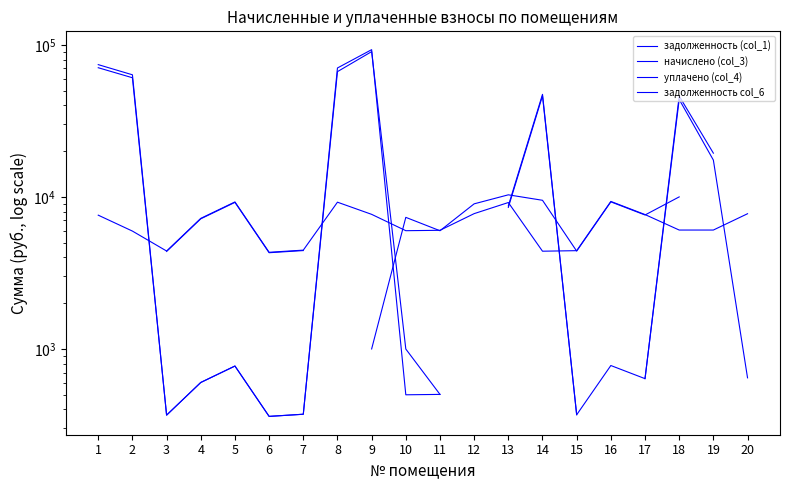

Rank the categories by задолженность col_6 value from lowest to highest.

6, 3, 15, 7, 10, 11, 4, 17, 5, 16, 13, 19, 18, 14, 2, 8, 1, 9, 12, 20